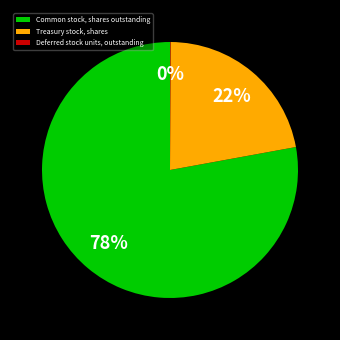

Is Common stock, shares outstanding the majority of the pie?

Yes